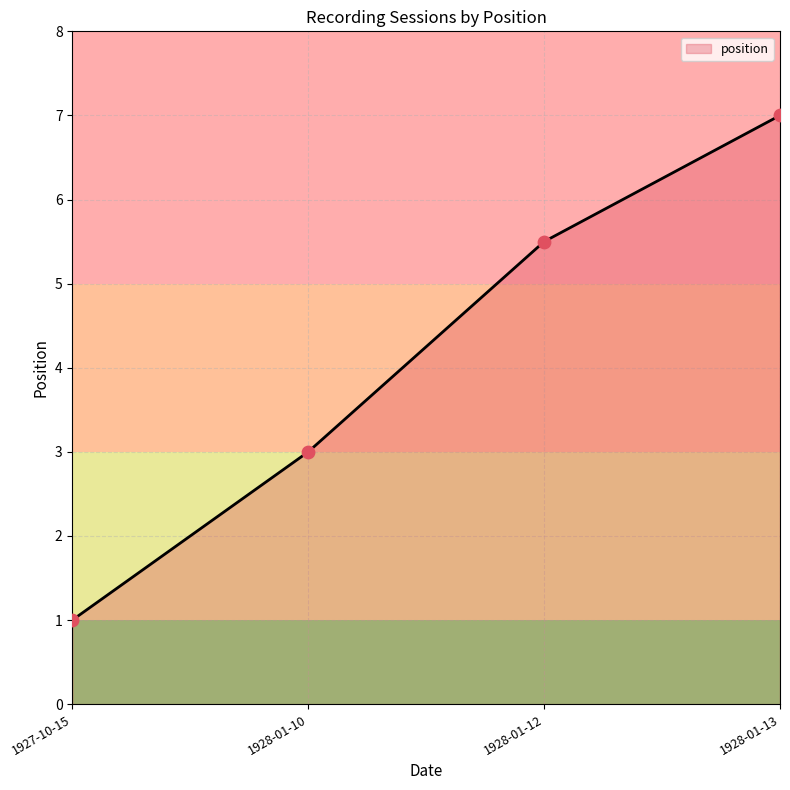

Which has a higher value, 1928-01-12 or 1928-01-10?

1928-01-12